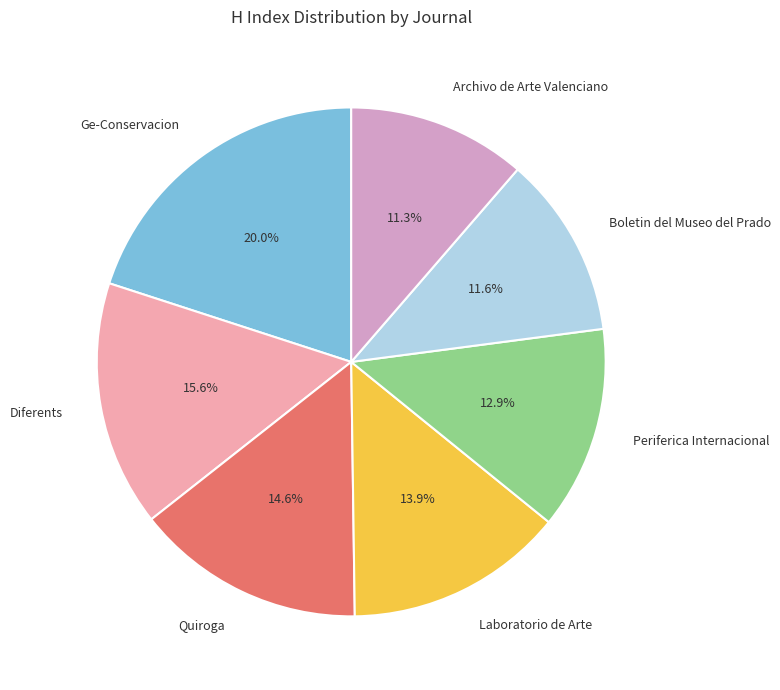

To the nearest percent, what portion does Quiroga represent?

15%